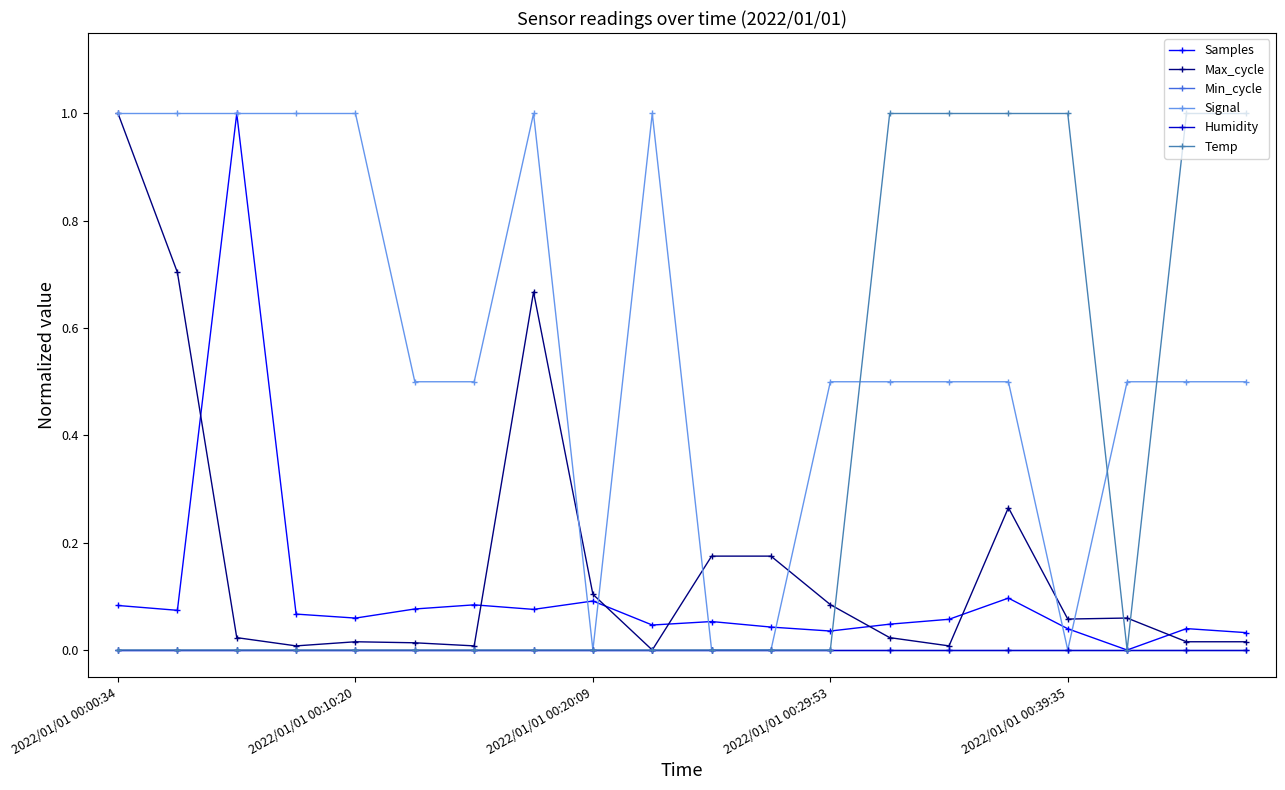

True or false: Temp has more than 0 points higher than both neighbors.

False